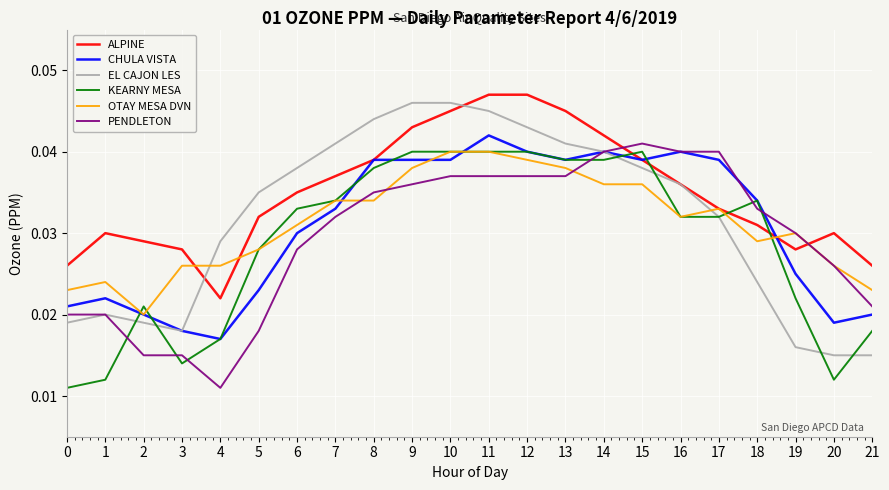

Which series has the largest total across all categories?

ALPINE